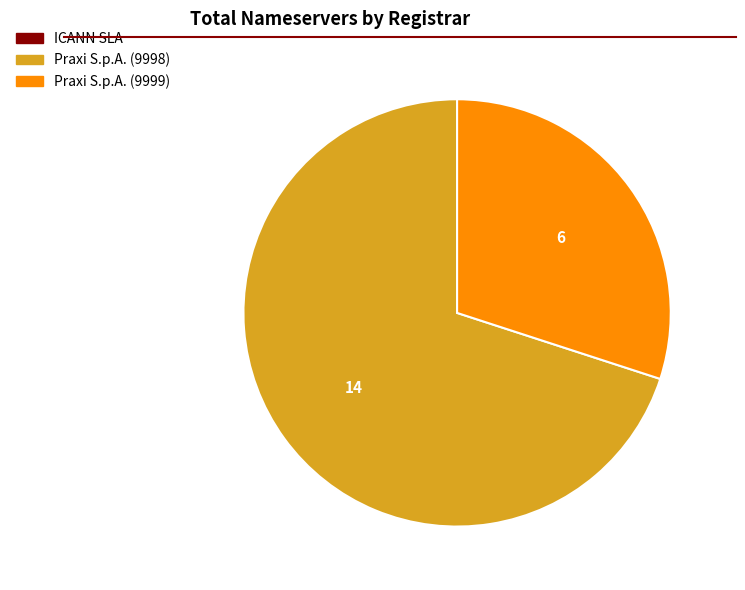

Is there a majority slice in this chart?

Yes